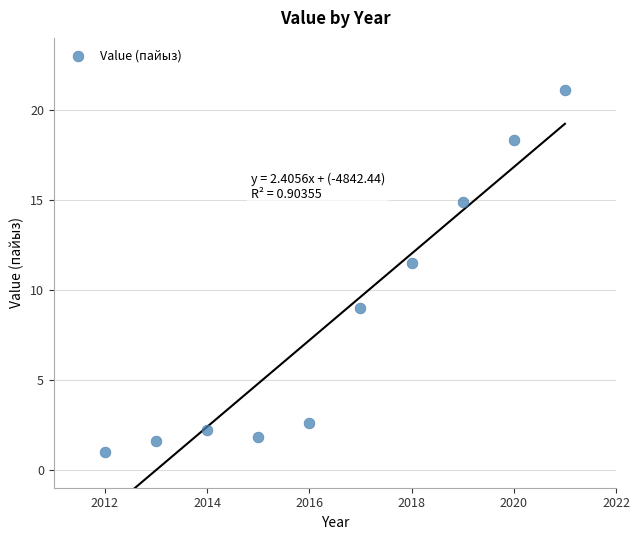

What is the range of Y values (max minus min)?

20.1